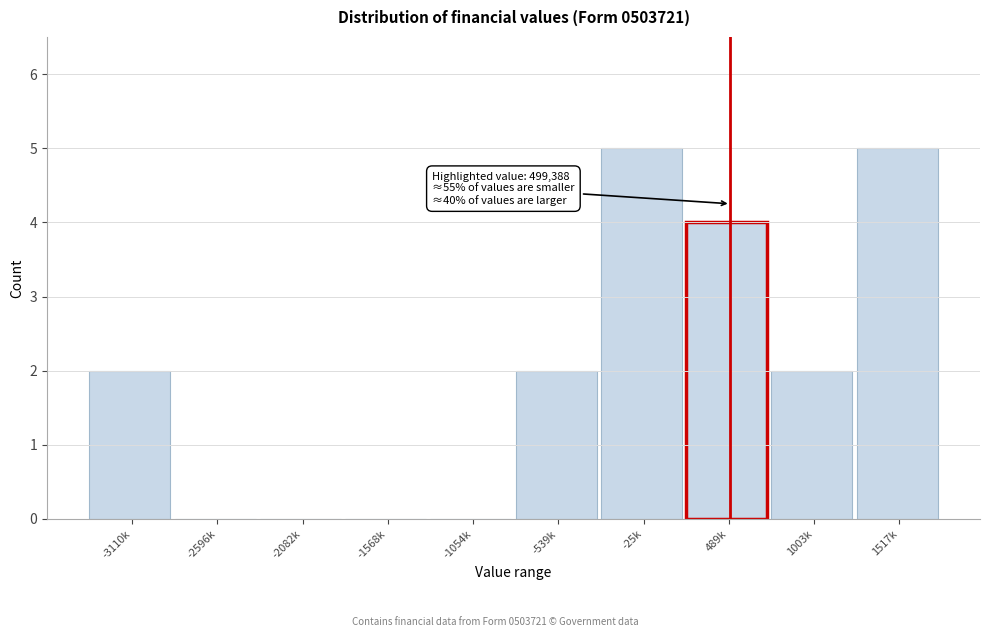

Reading left to right, what are all the values shown in this chart?

-3110k=2	-2596k=0	-2082k=0	-1568k=0	-1054k=0	-539k=2	-25k=5	489k=4	1003k=2	1517k=5